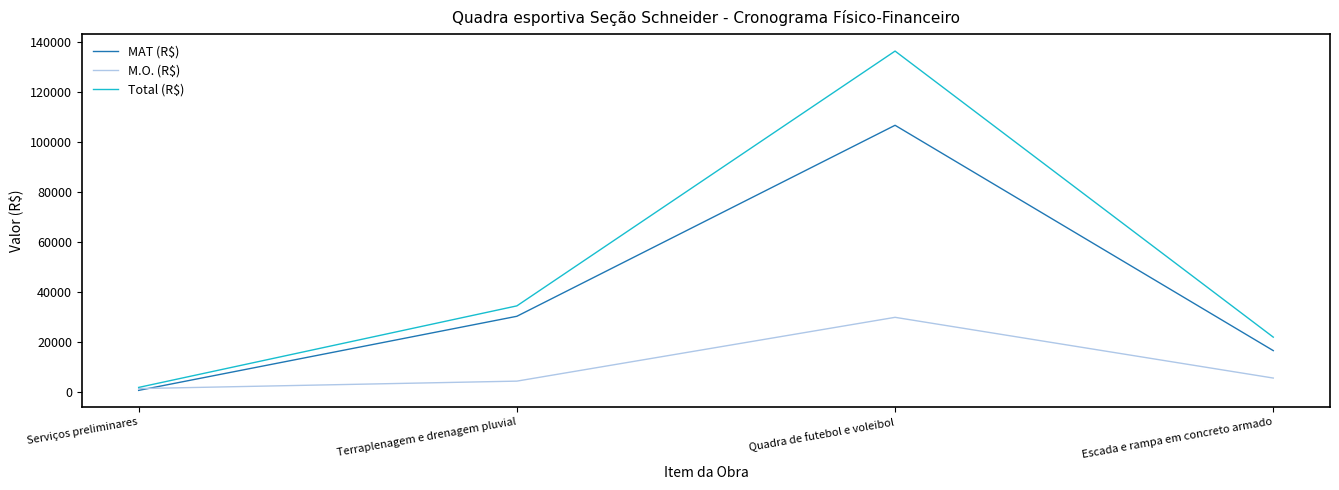

True or false: MAT (R$) has more than 1 points higher than both neighbors.

False